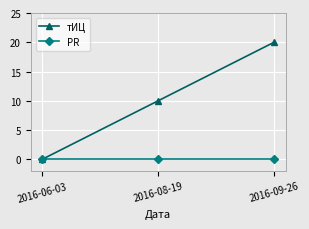

What is the maximum value shown in the chart?

20